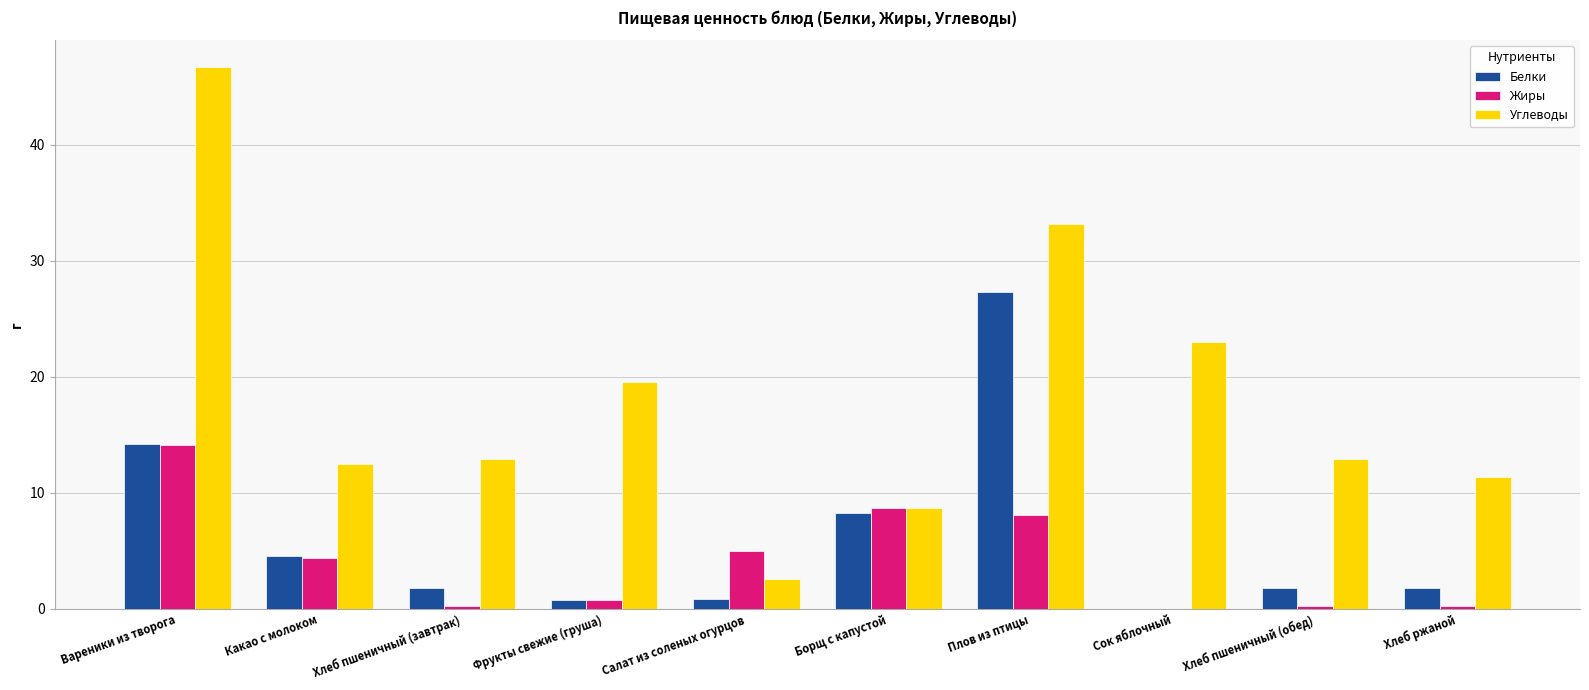

What value does the Белки series have at Плов из птицы?

27.3